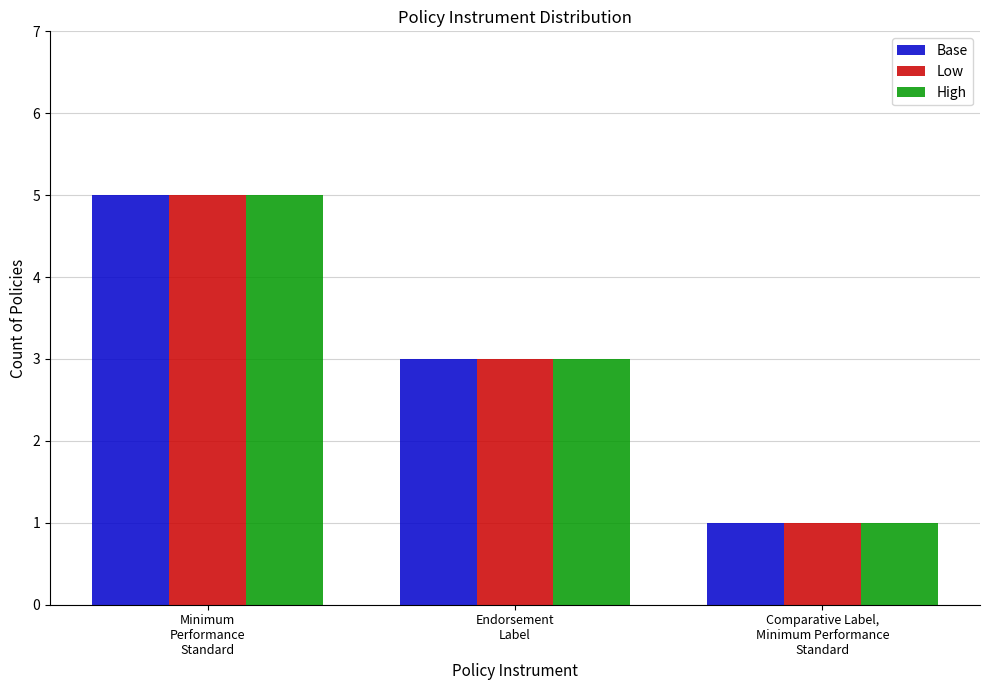

What is the average value of the High series?

3